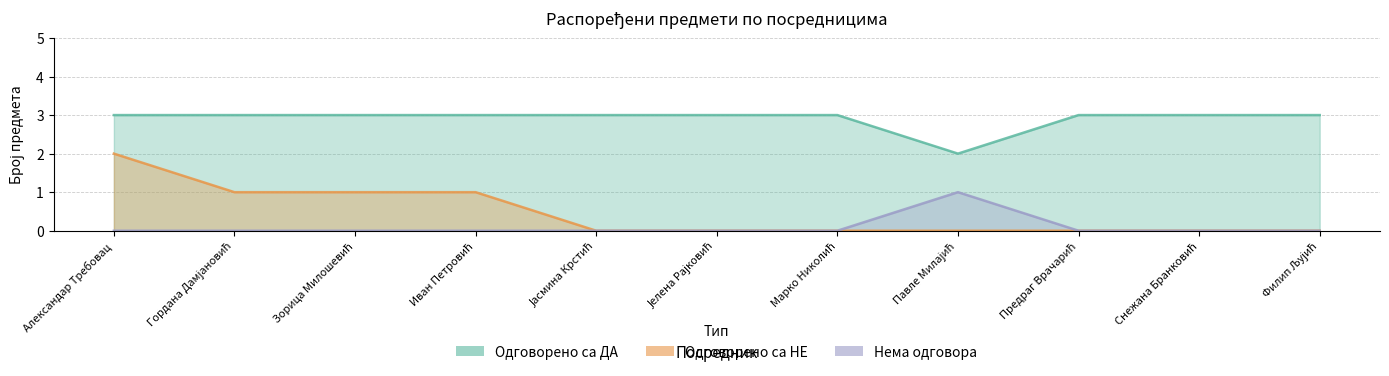

True or false: Одговорено са НЕ and Нема одговора intersect in this chart.

False